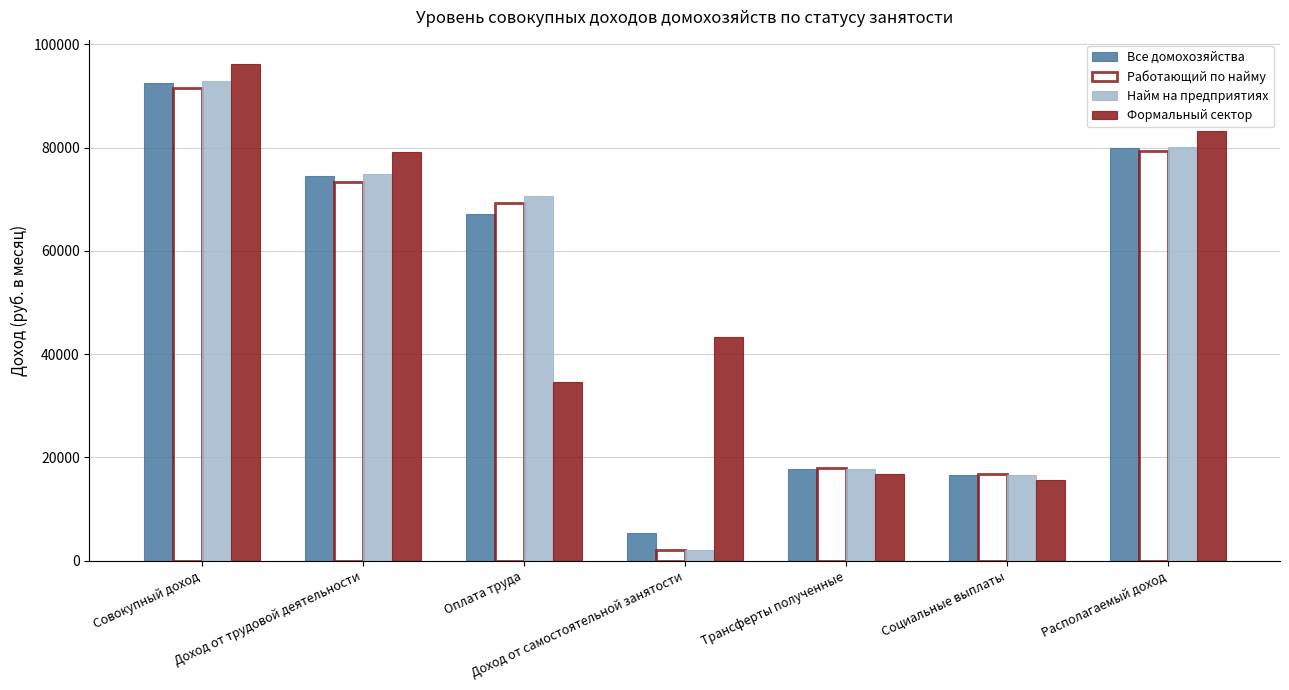

What is the label of the 4th bar from the left?

Доход от самостоятельной занятости